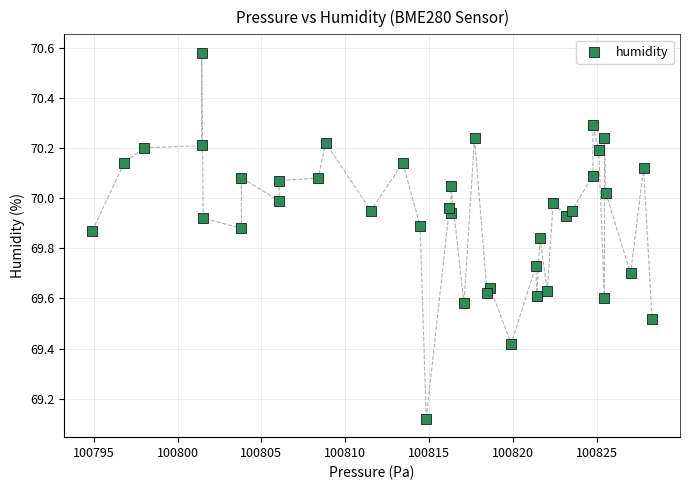

What is the range of Y values (max minus min)?

1.5